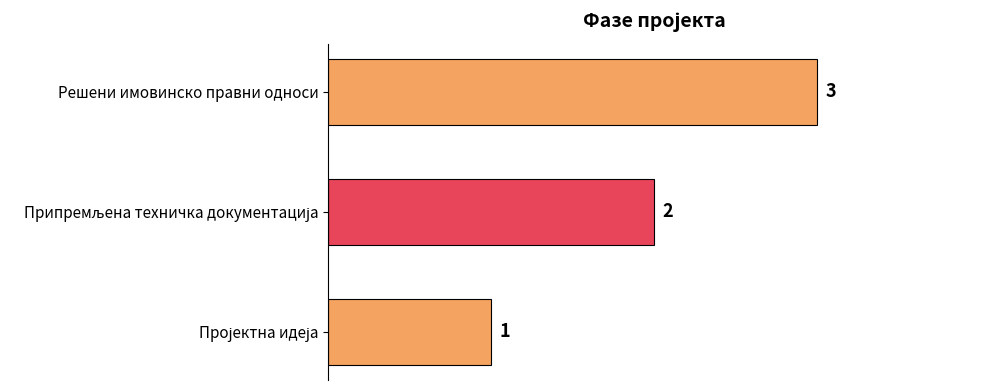

What is the greatest value displayed?

3